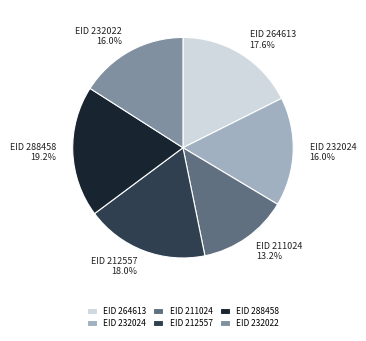

Combined, do EID 264613 17.6% and EID 232024 16.0% account for over 50%?

No